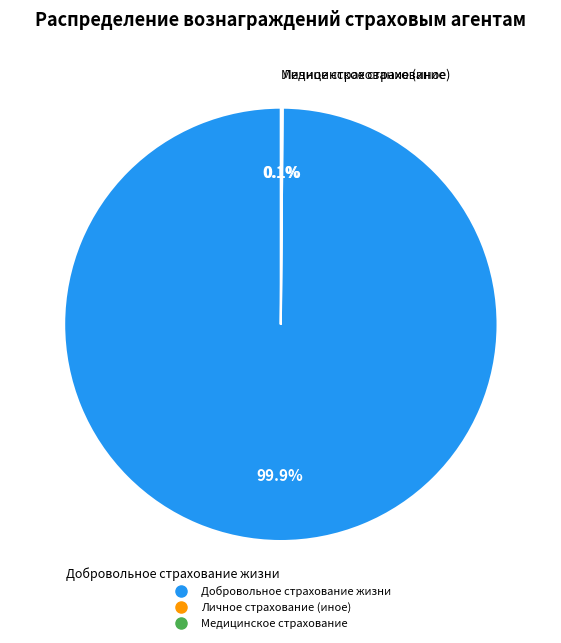

To the nearest percent, what is the difference between the largest and smallest slice percentages?

100%